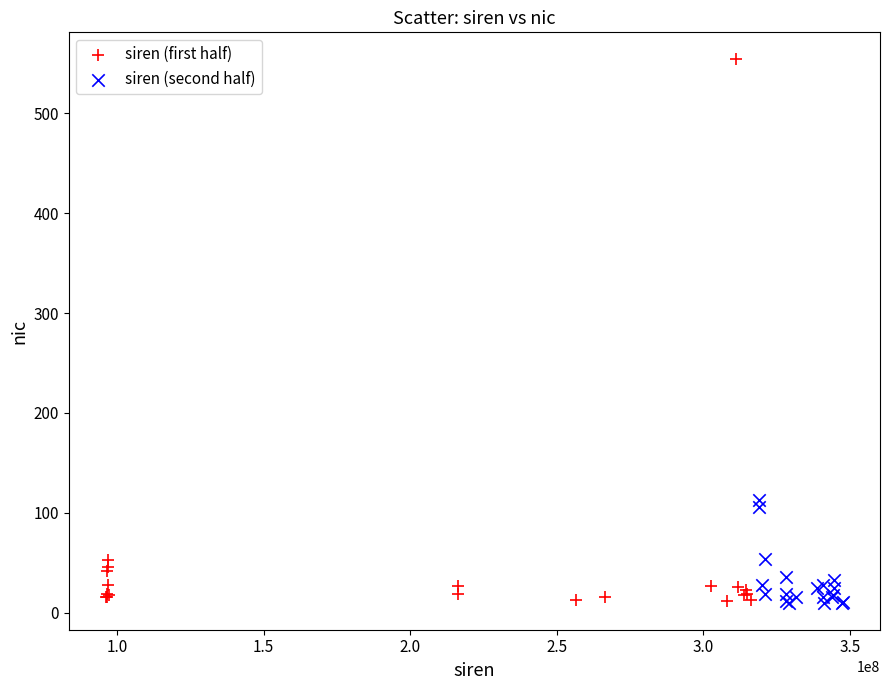

Which series contains the highest Y value?

siren (first half)